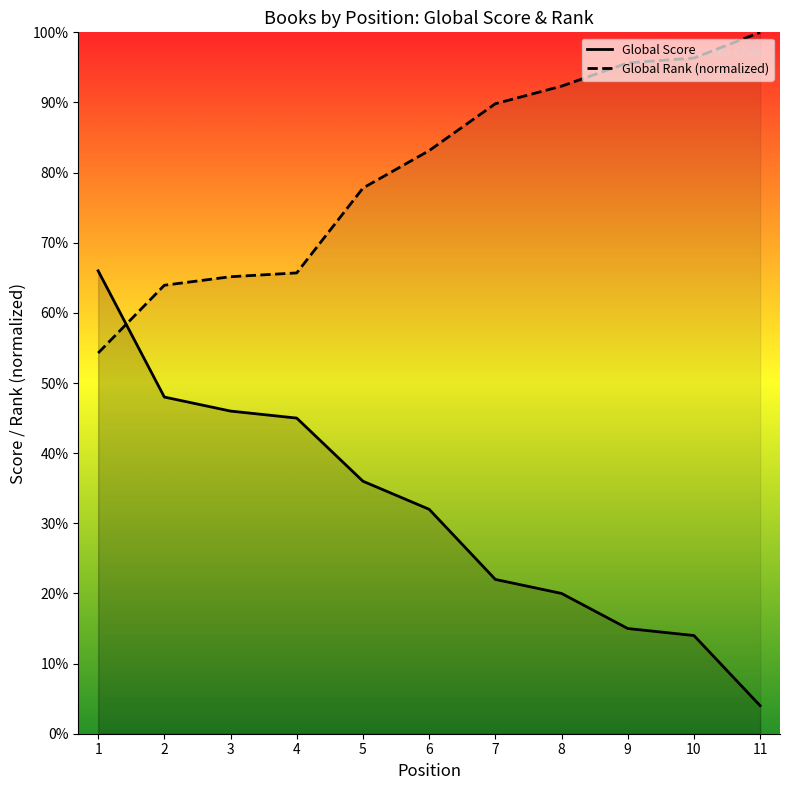

At which category does the chart reach its minimum across all series?

11